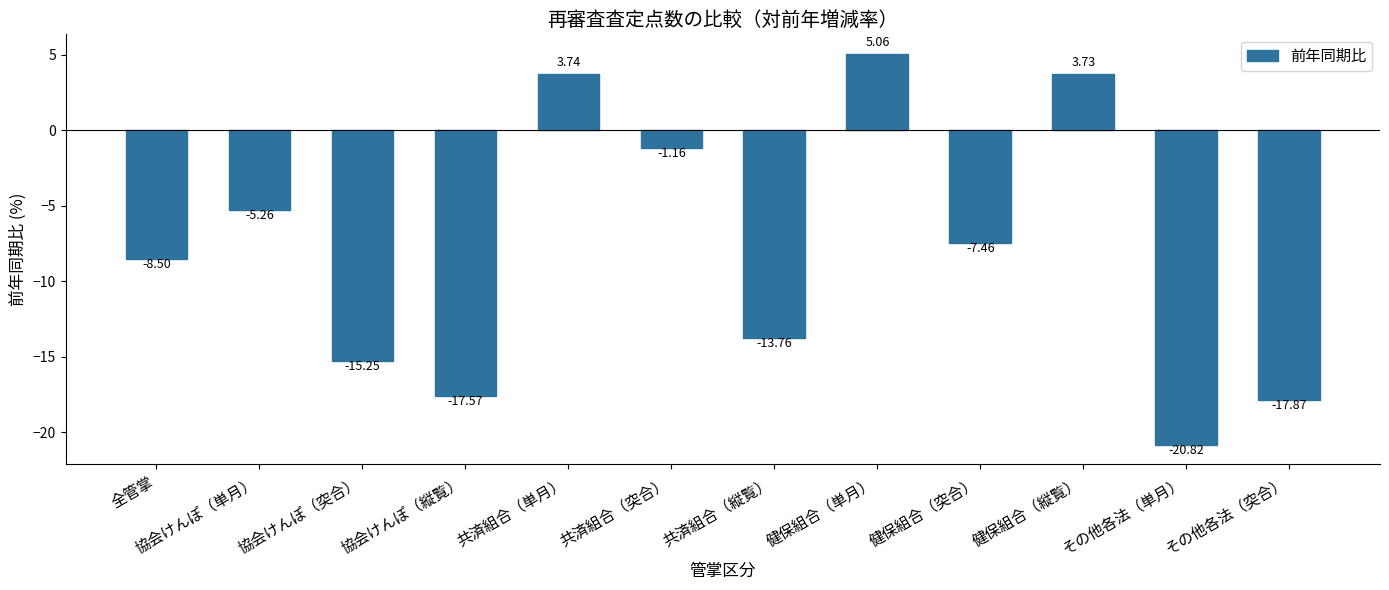

What is the difference between the maximum and minimum values?

25.9